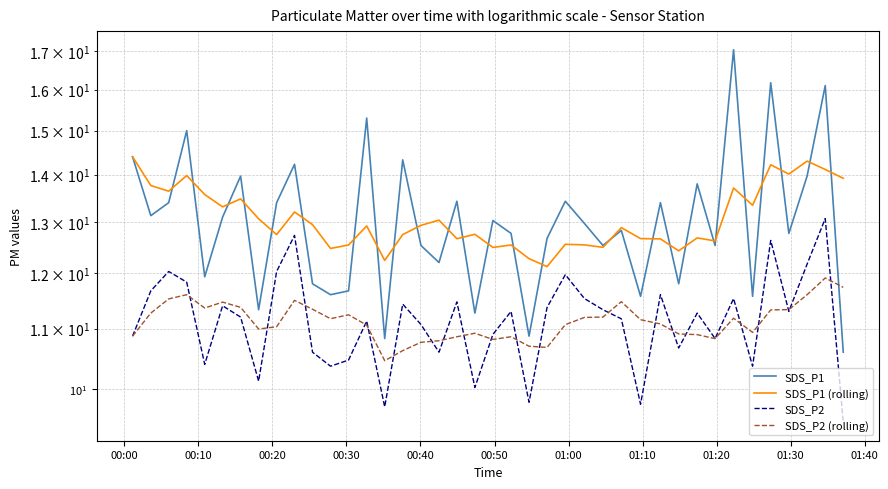

At how many categories does at least one series exceed 13?

25